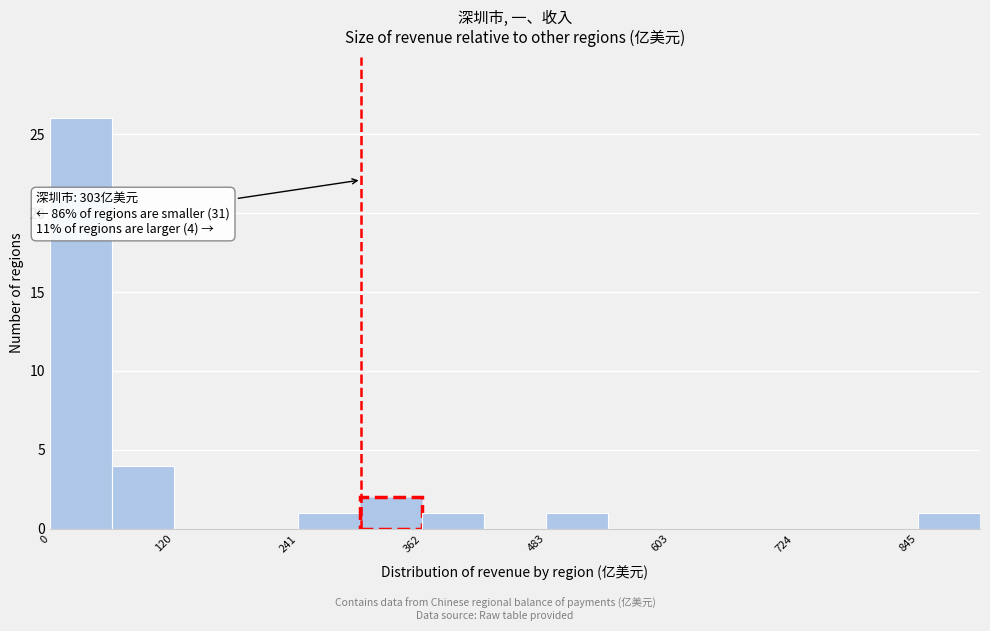

Around what value on the x-axis is the tallest bar? Give the approximate position of its centre, as read against the axis.

40